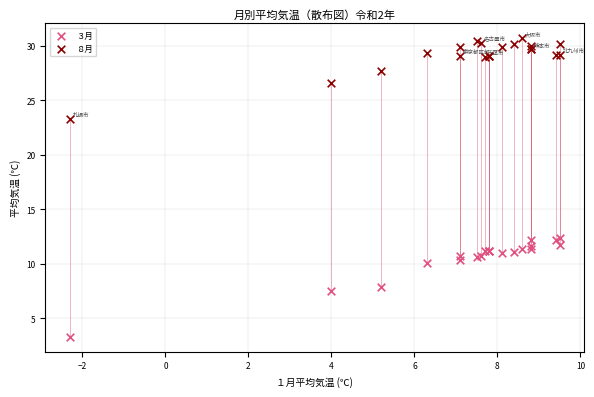

What are all the series names shown in the legend?

３月, ８月